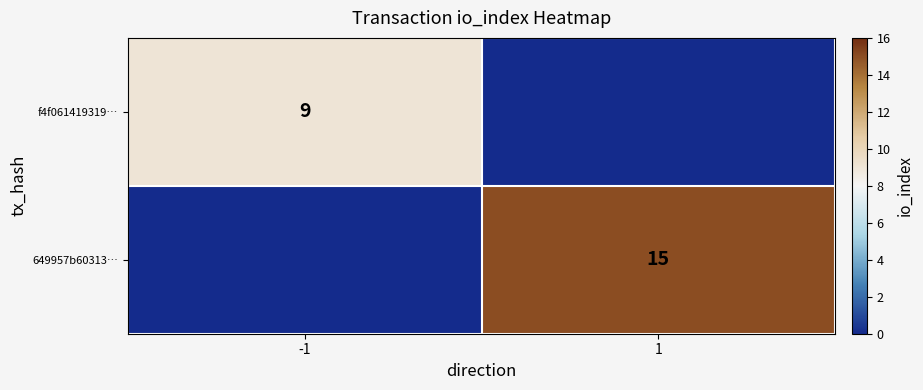

Is it true that 649957b60313… equals 15 at 1?

True